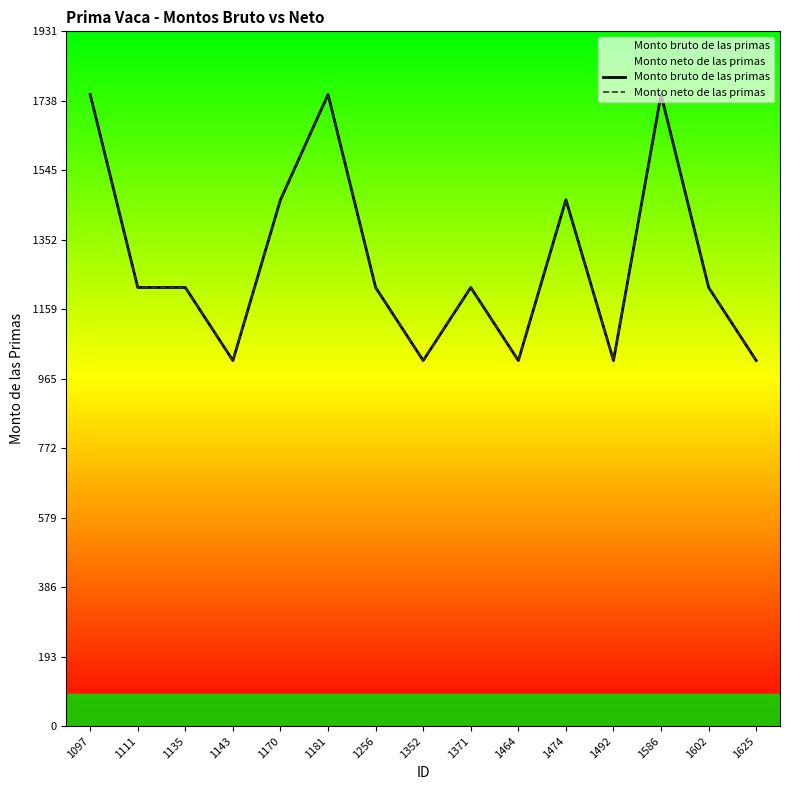

True or false: Monto bruto de las primas has a value of 1219.0 at 1371.

True